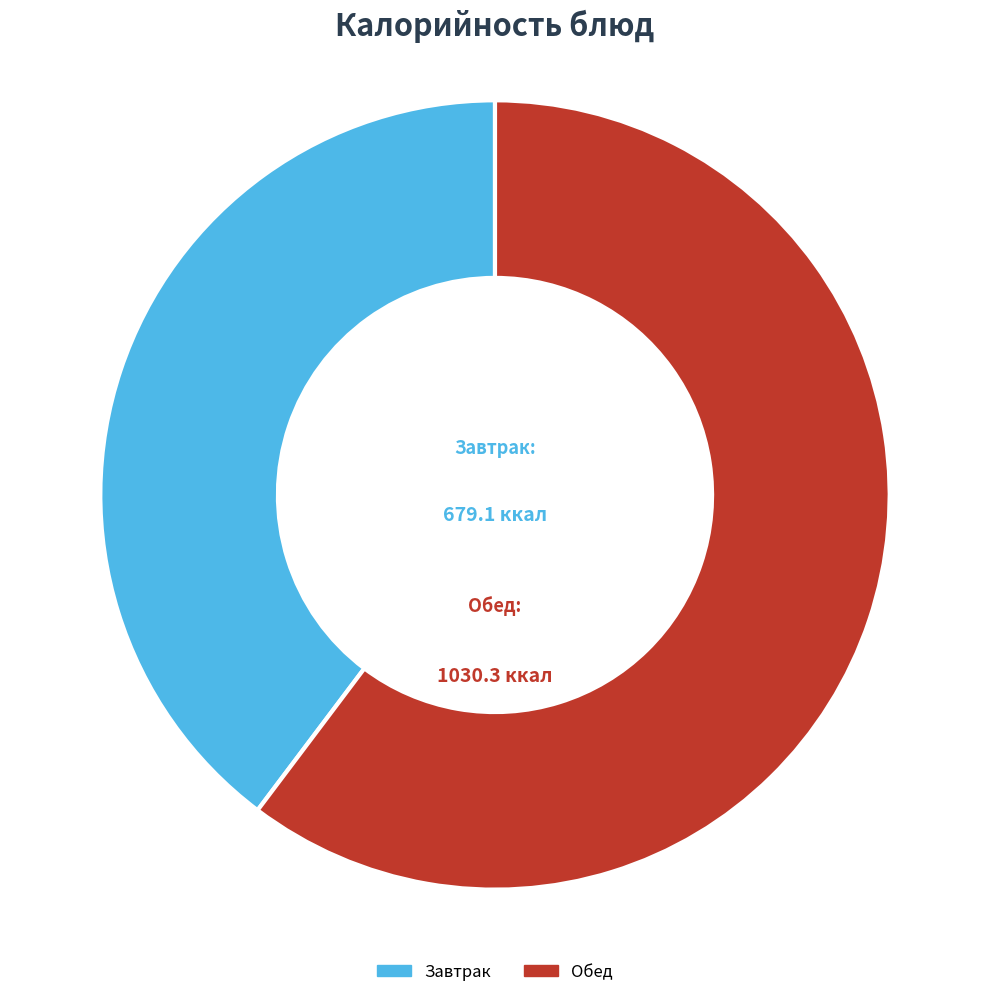

Is there a majority slice in this chart?

Yes